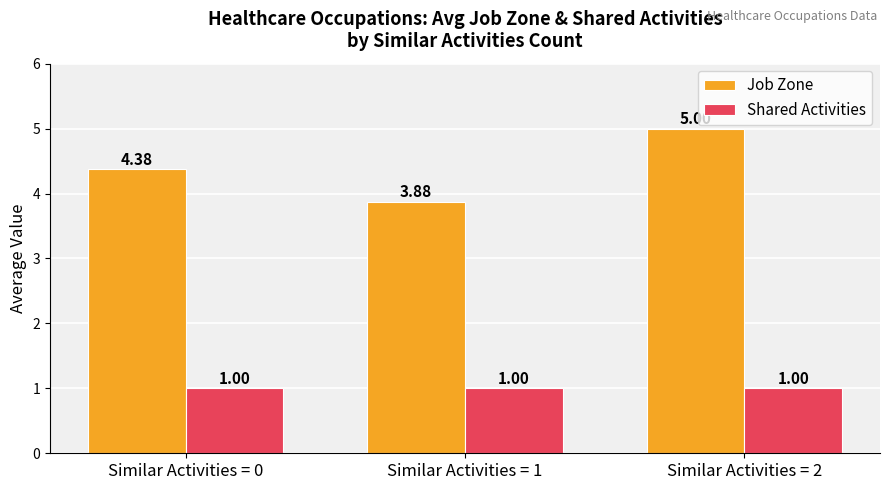

At how many categories does at least one series exceed 3?

3